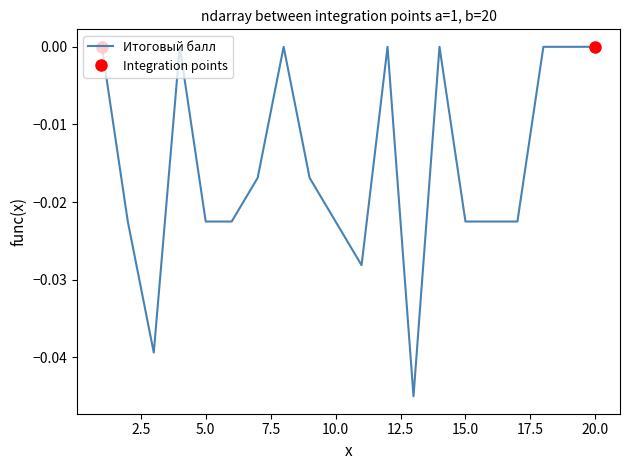

Reading left to right, what are all the values shown in this chart?

1=0.0	2=-0.0	3=-0.0	4=0.0	5=-0.0	6=-0.0	7=-0.0	8=0.0	9=-0.0	10=-0.0	11=-0.0	12=0.0	13=-0.0	14=0.0	15=-0.0	16=-0.0	17=-0.0	18=0.0	19=0.0	20=0.0